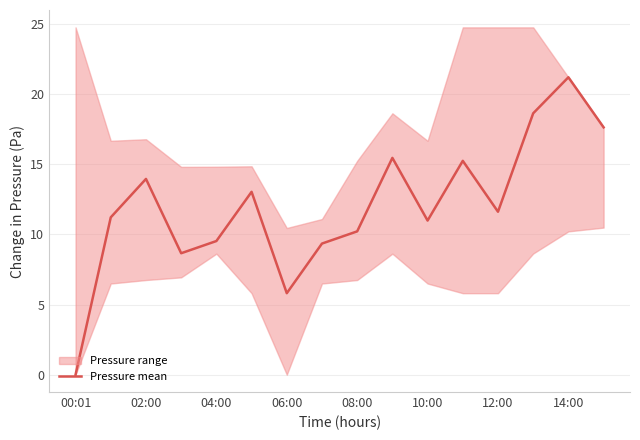

The Pressure mean series shows 23.4 at 02:00. True or false?

False